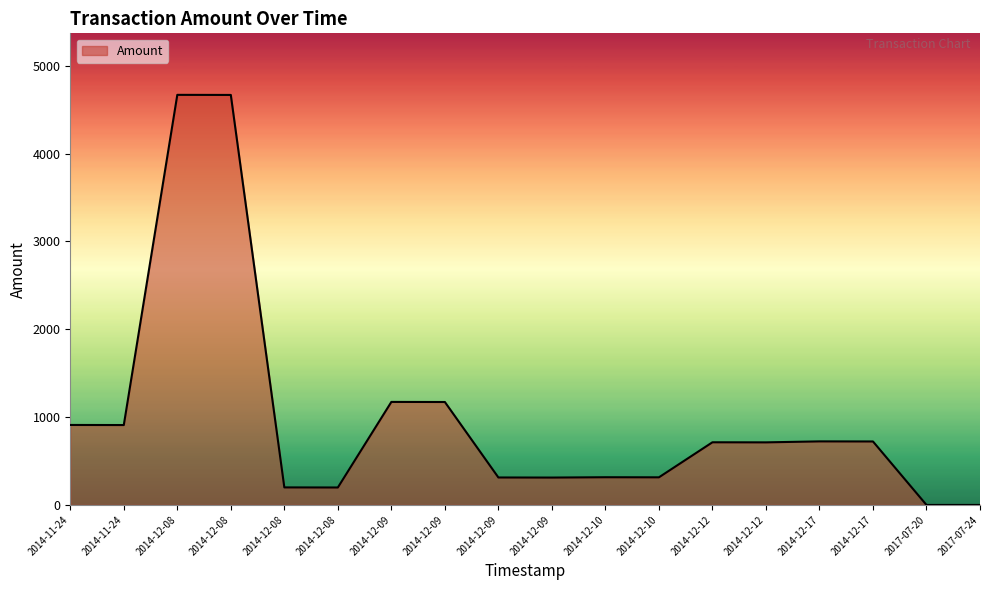

Does the chart have visible grid lines?

No